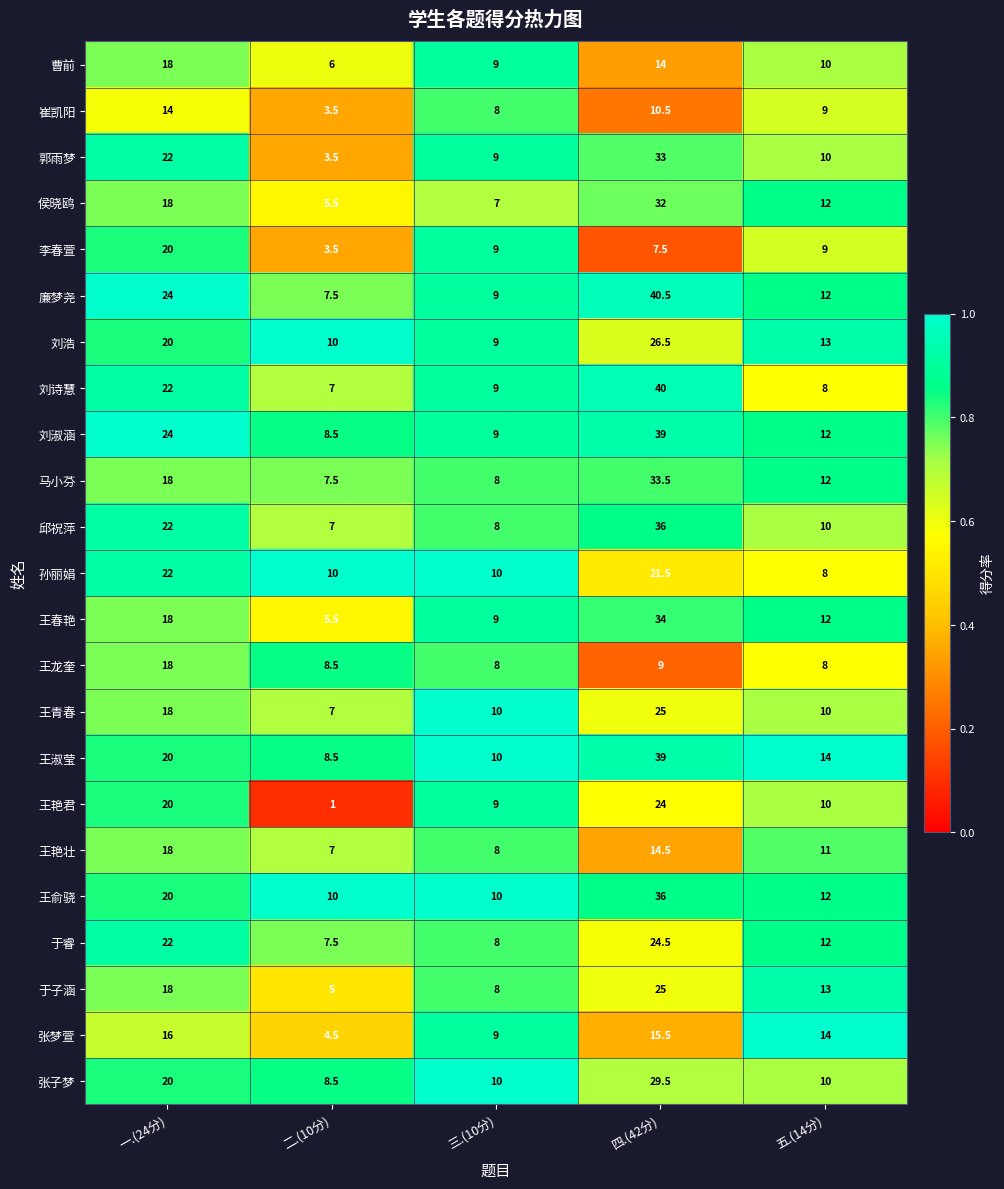

What is the approximate value of 李春萱 at 五.(14分)?

9.0